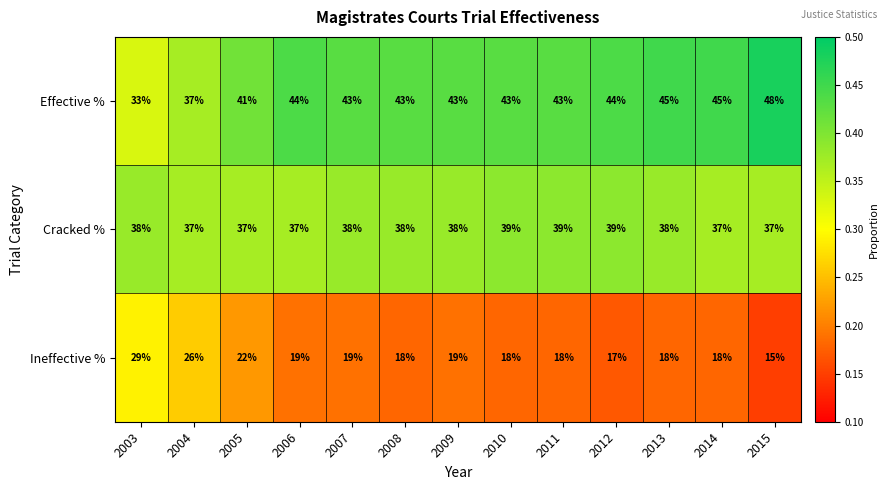

At which label is Ineffective % closest to 22?

2005